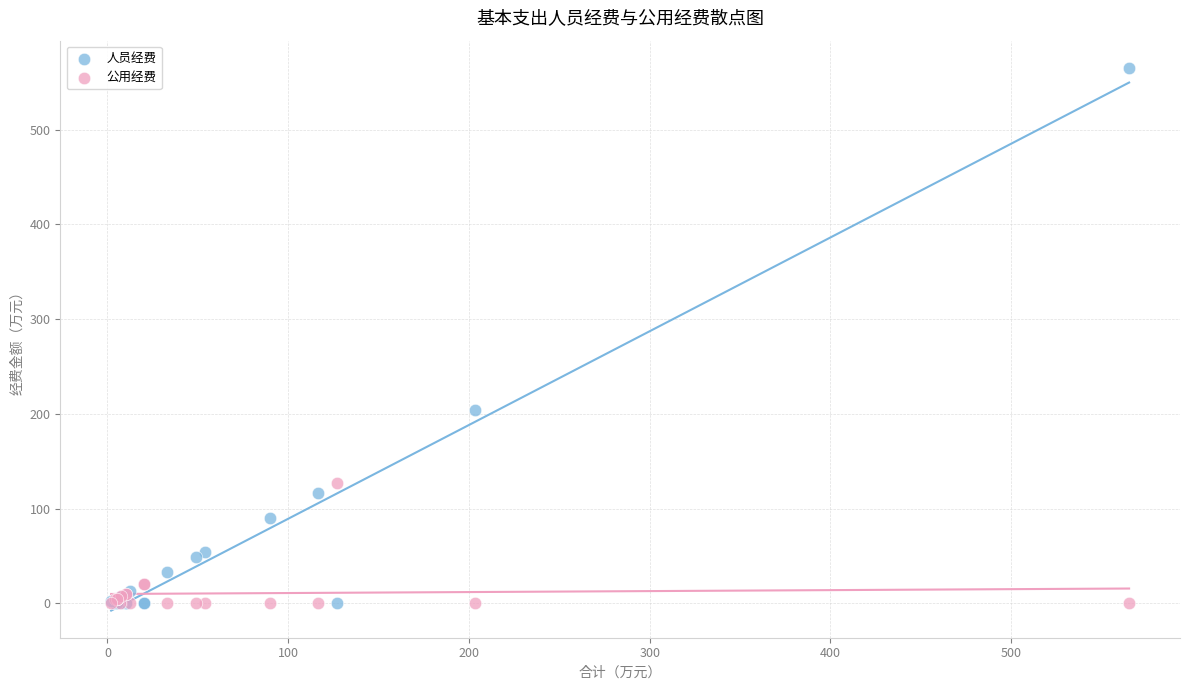

What is the X range (max minus min) for the scatter plot?

563.3